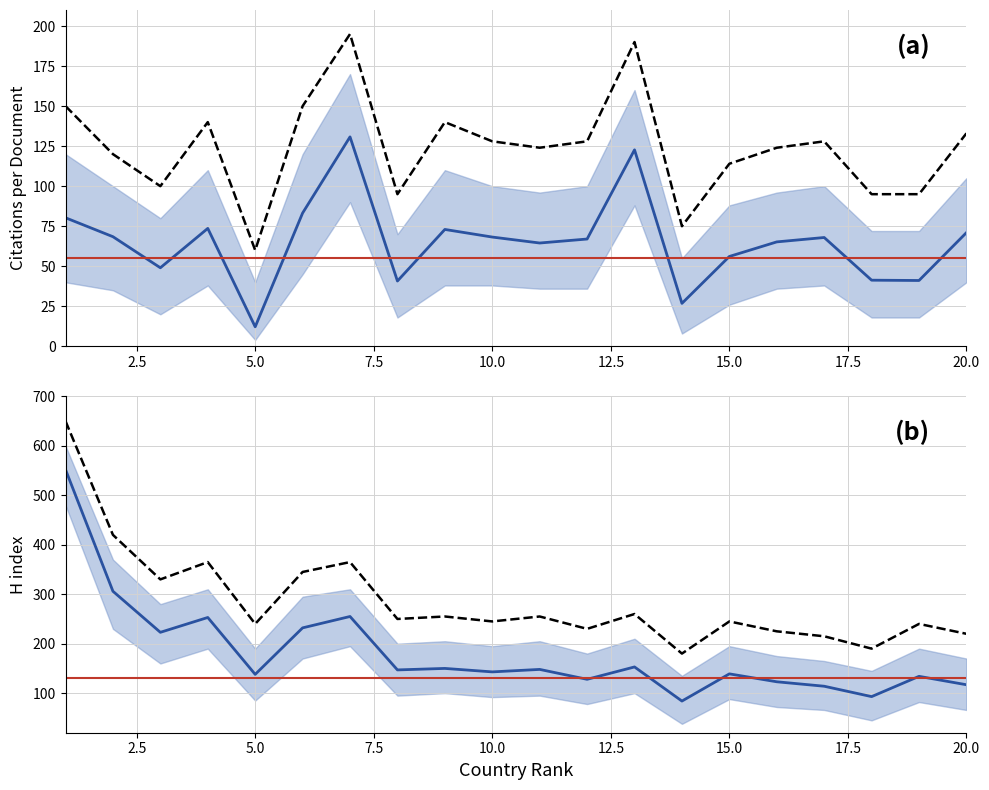

What is the value of the H index point at the 1st from the left?

552.0